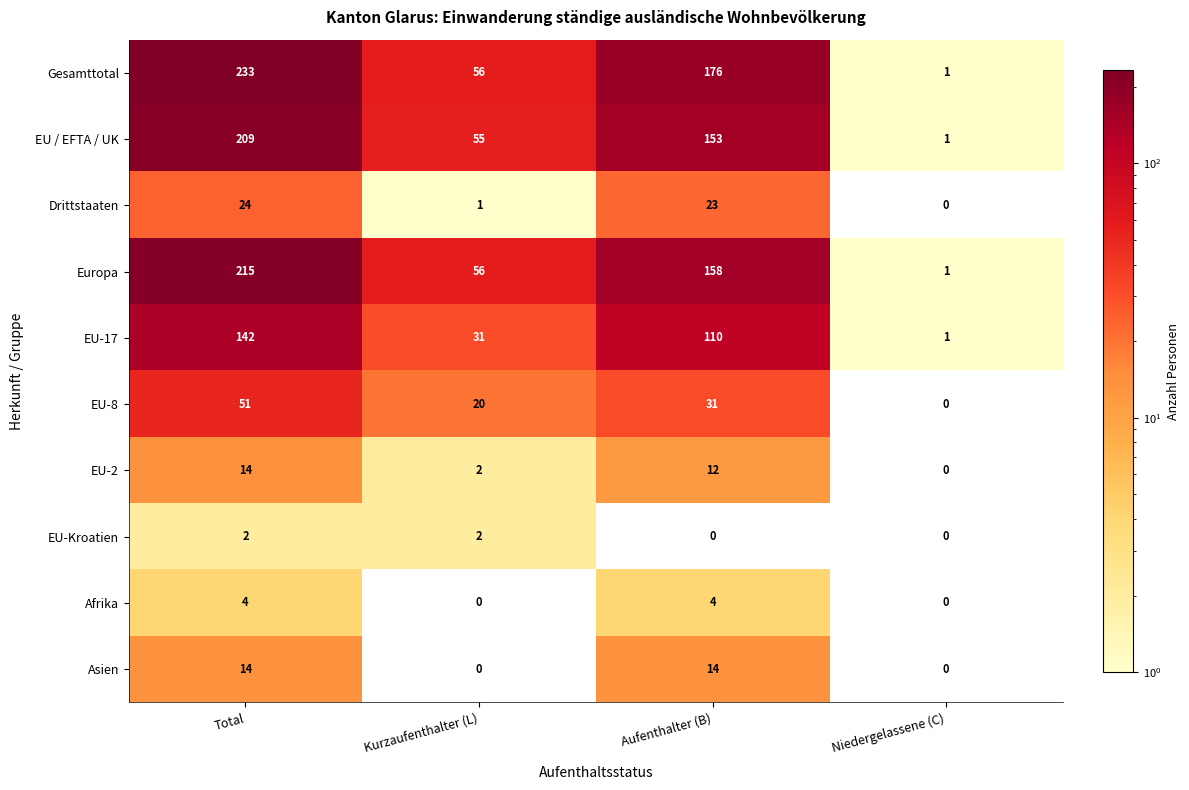

What is the total value across all series at Kurzaufenthalter (L)?

223